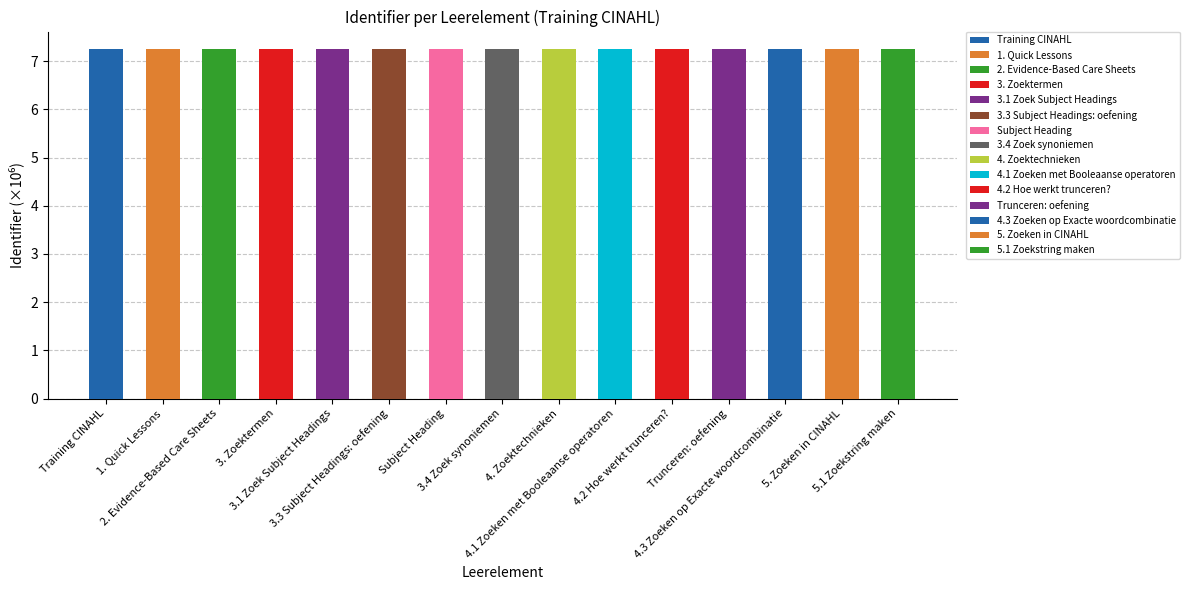

The chart shows a value of 4.1 at 5.1 Zoekstring maken. True or false?

False